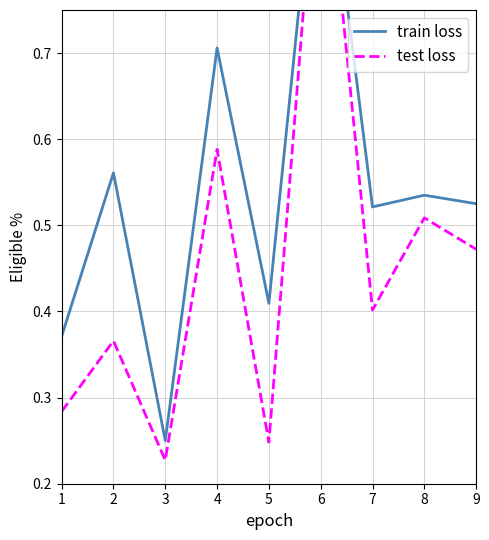

True or false: test loss and train loss cross at least once.

False